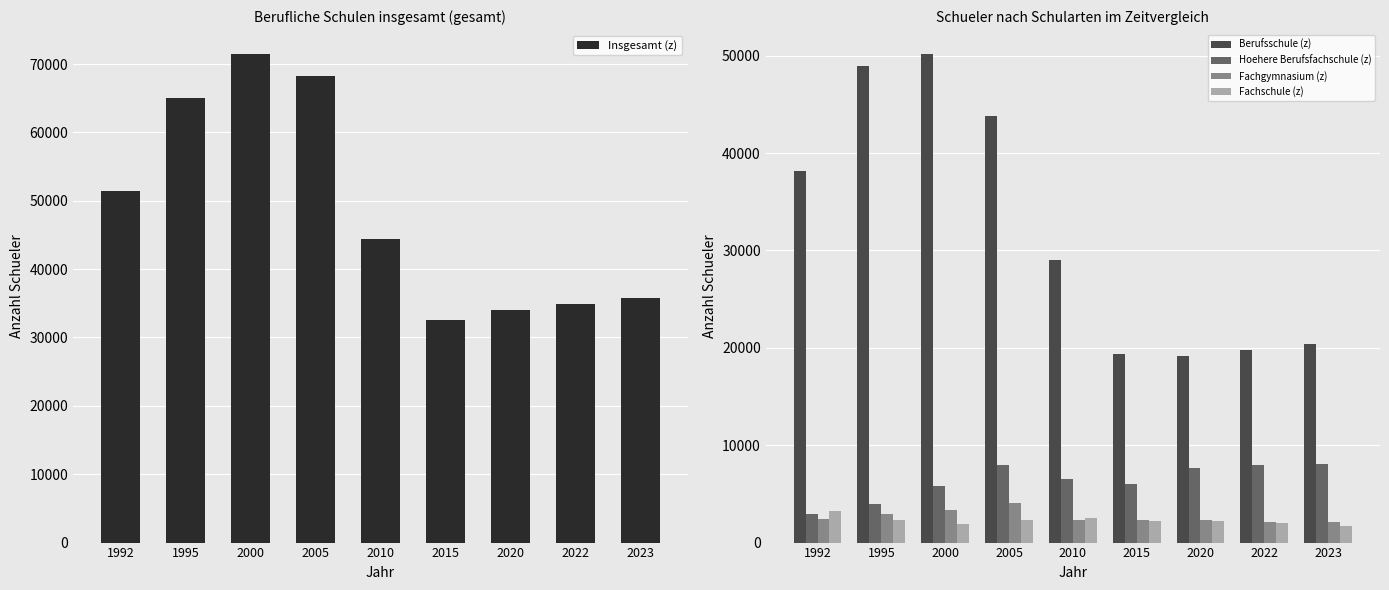

What is the value of the Berufsschule (z) bar at the 5th from the left?

29006